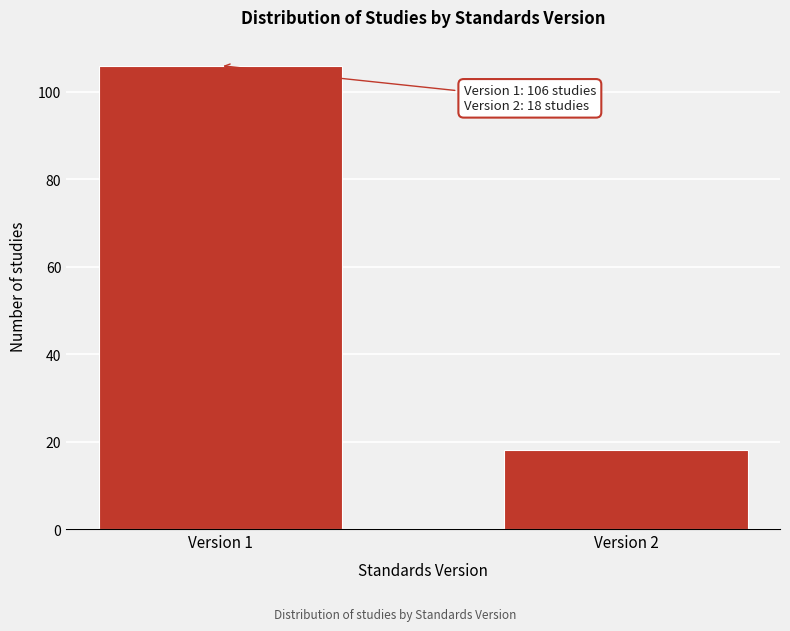

Reading right to left, list all the values displayed in this chart.

18	106